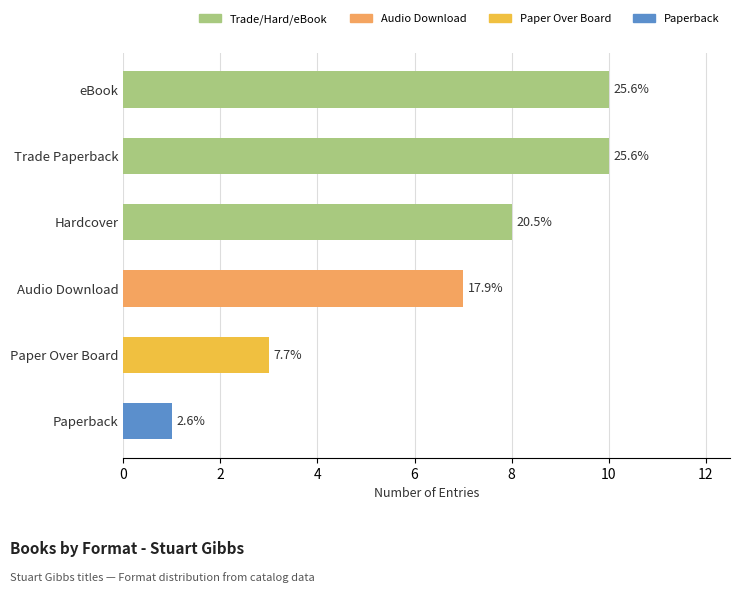

How many bars are there in total?

6